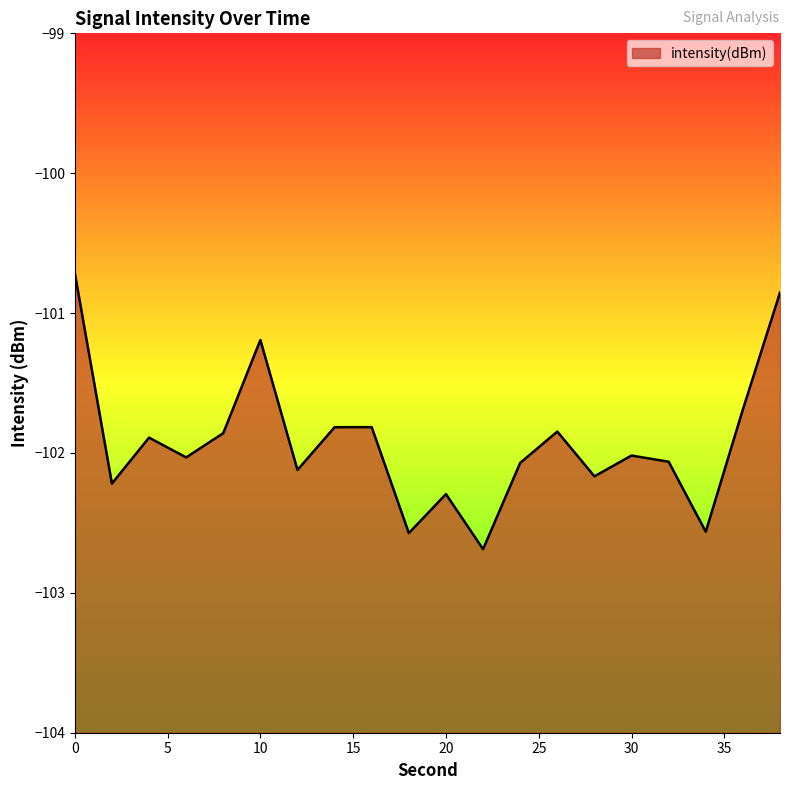

What is the value of the 4th point from the left?

-102.0